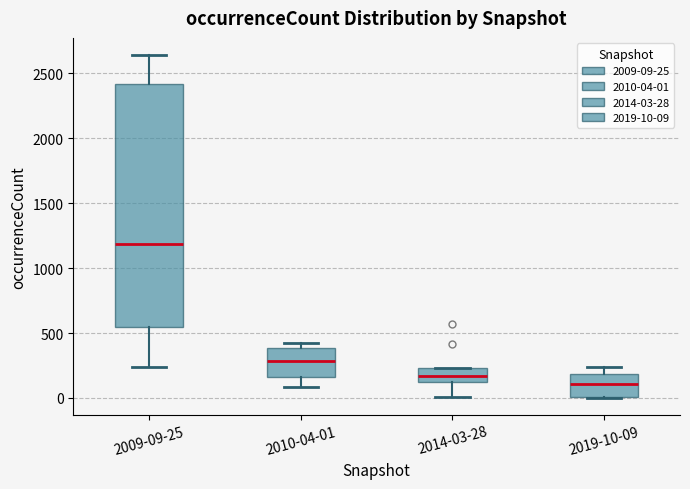

Reading left to right, read every box against the y-axis: the position of its median line, the range the box covers, and the ends of its whiskers. The values are not printed on the chart, so give them approximately, as read against the axis.

2009-09-25: median 1200, box 550 to 2400, whiskers 250 to 2650
2010-04-01: median 300, box 150 to 400, whiskers 100 to 400 (just above the box's upper edge)
2014-03-28: median 150, box 100 to 250, whiskers 0 to 250
2019-10-09: median 100, box 0 to 200, whiskers 0 to 250